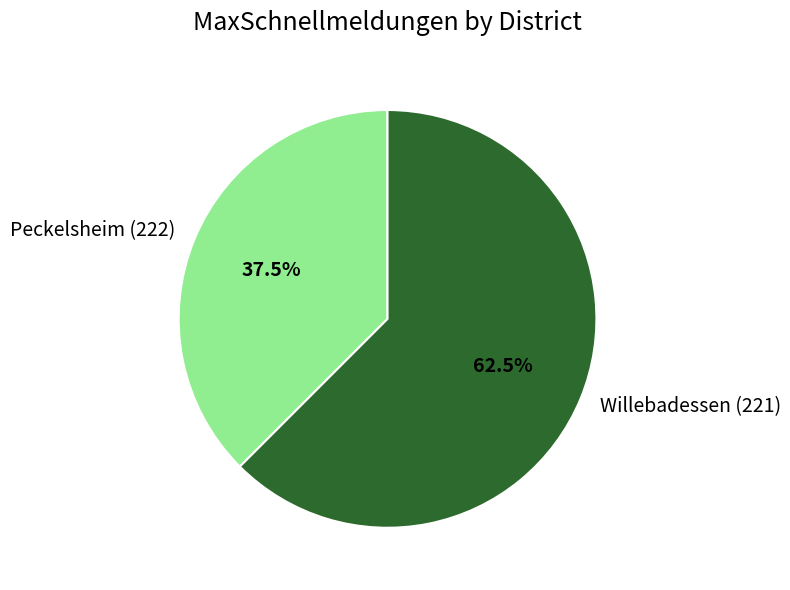

To the nearest percent, what is the combined percentage of Willebadessen (221) and Peckelsheim (222)?

100%